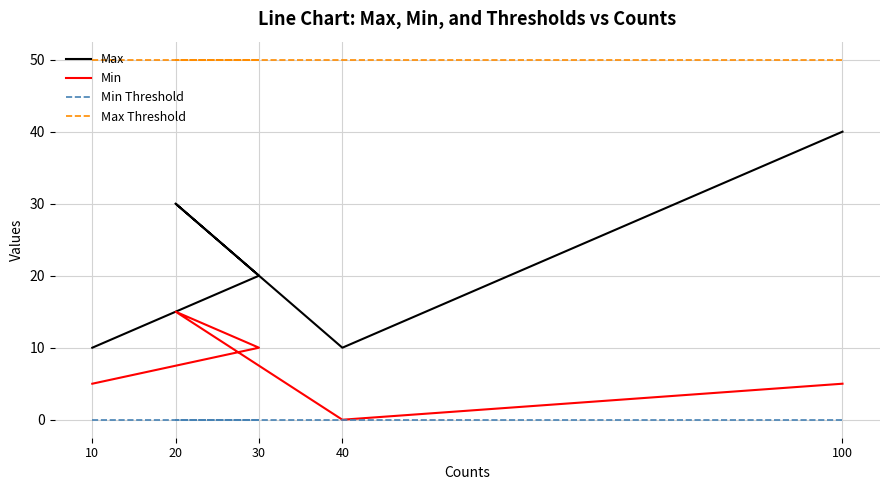

Between 100 and 30, which is larger?

100